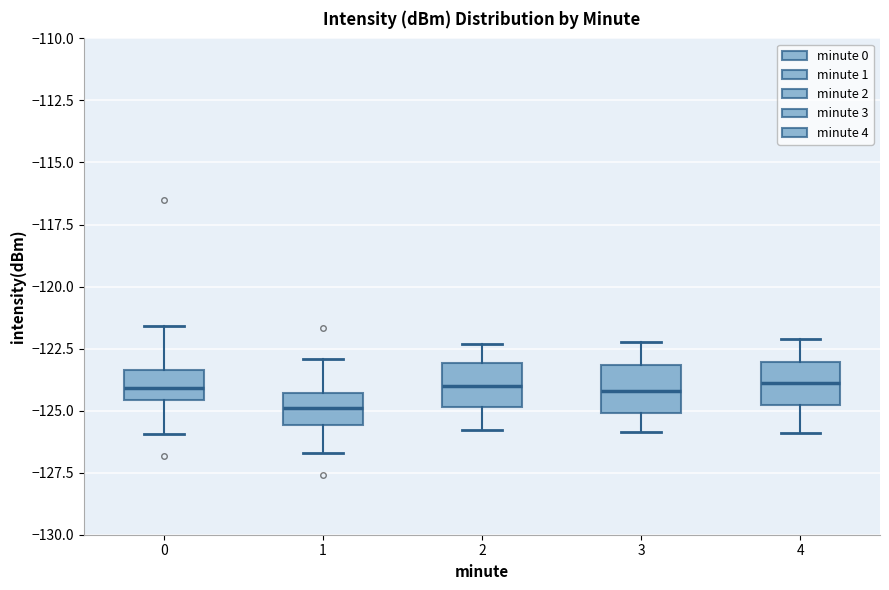

Reading left to right, transcribe this box plot: for each box, give where its median line is, the range the box spans, and where its two whiskers end, as read against the y-axis. The values are not printed on the chart, so give them approximately, as read against the axis.

0: median -124.0, box -124.5 to -123.5, whiskers -126.0 to -121.5
1: median -125.0, box -125.5 to -124.5, whiskers -126.5 to -123.0
2: median -124.0, box -125.0 to -123.0, whiskers -126.0 to -122.5
3: median -124.0, box -125.0 to -123.0, whiskers -126.0 to -122.0
4: median -124.0, box -125.0 to -123.0, whiskers -126.0 to -122.0